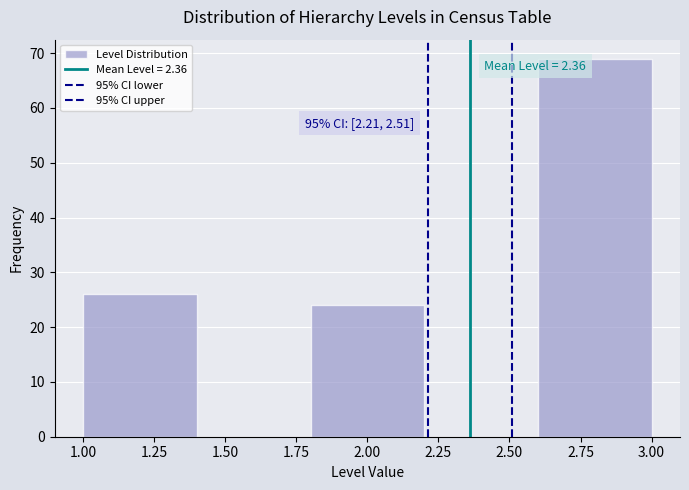

Which range on the x-axis has the tallest bar?

2.6 to 3.0